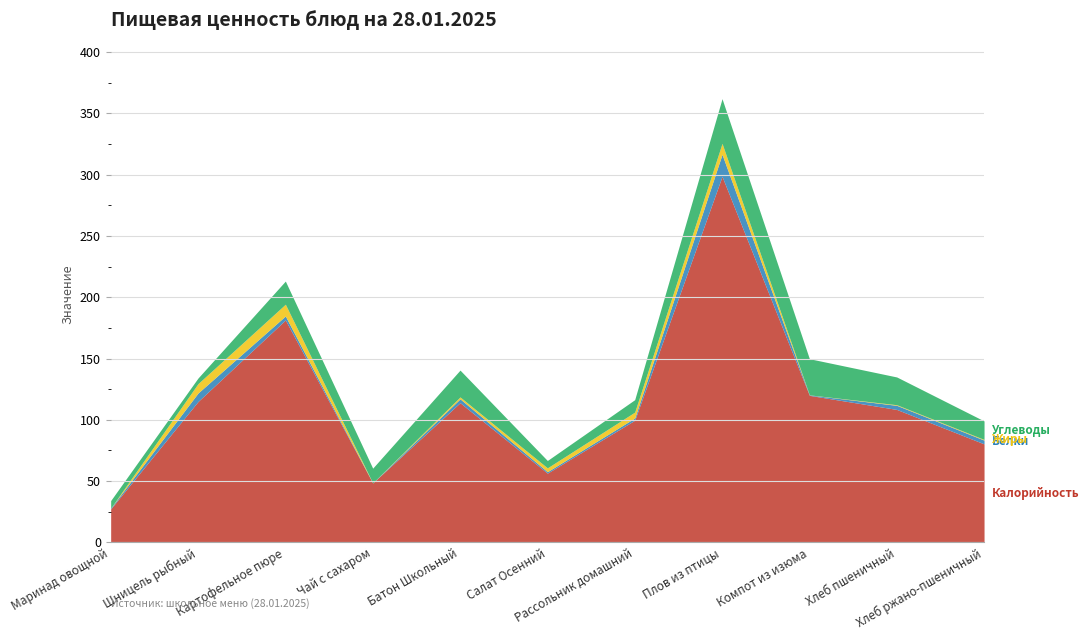

What position from the left is Маринад овощной?

1